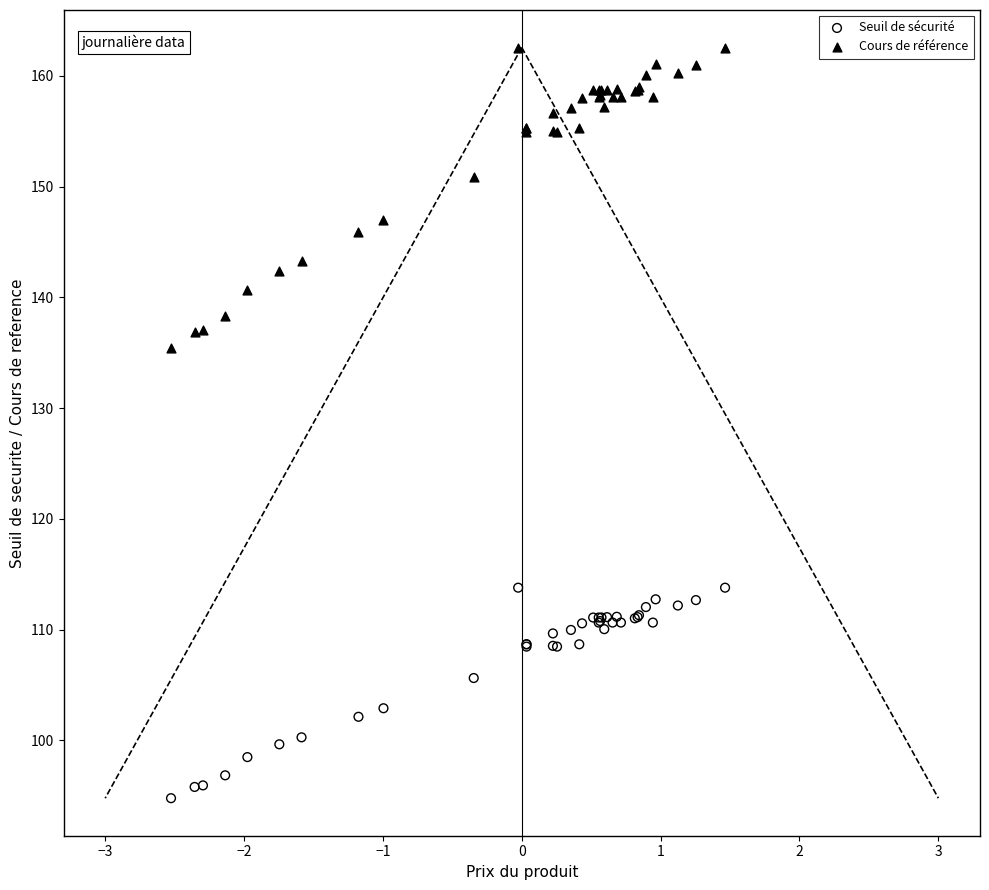

Across all series, what Y value is closest to 128?

135.4